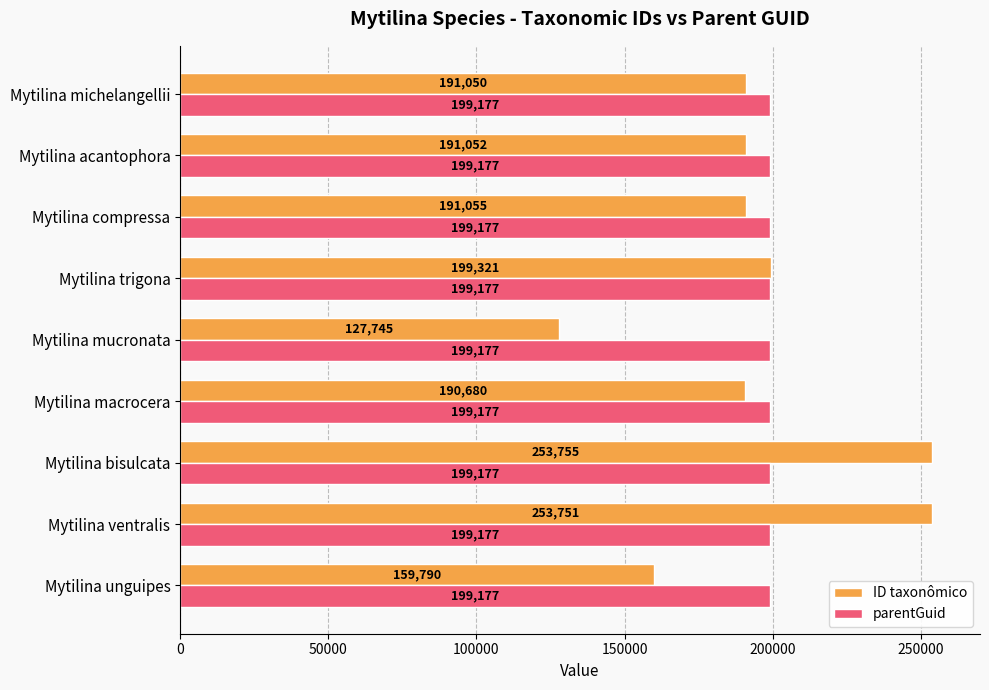

What is the maximum value shown in the chart?

253755